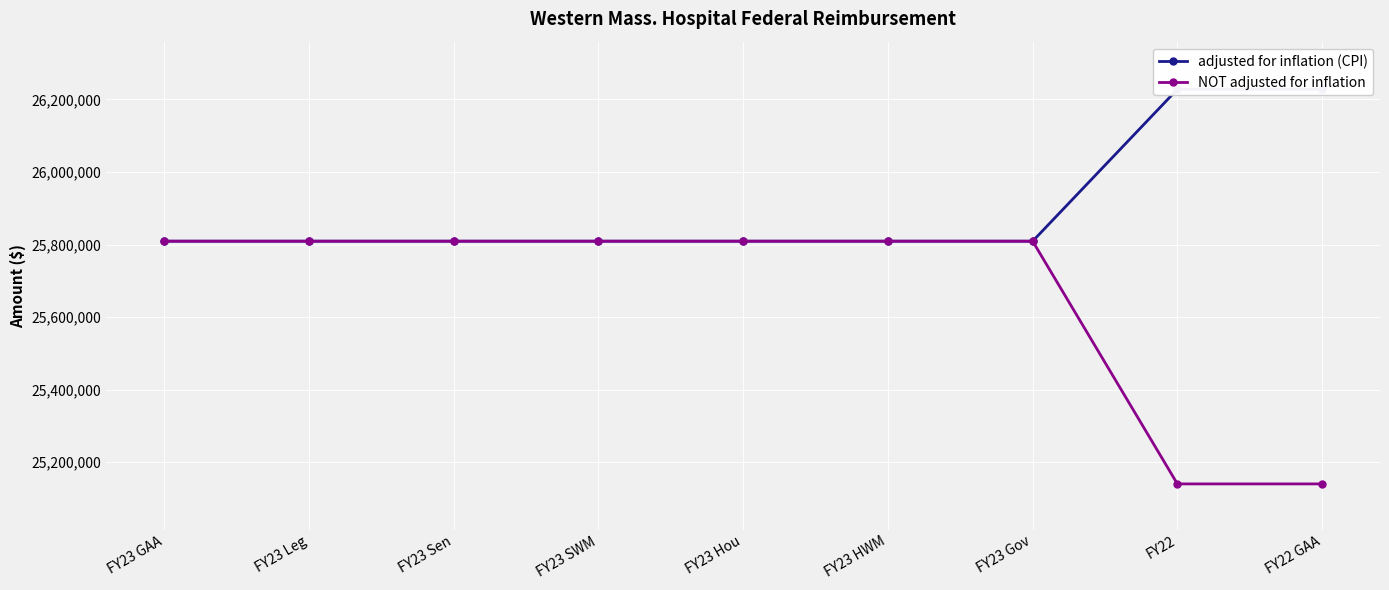

What is the approximate value of adjusted for inflation (CPI) at FY22, to the nearest 50?

26227900